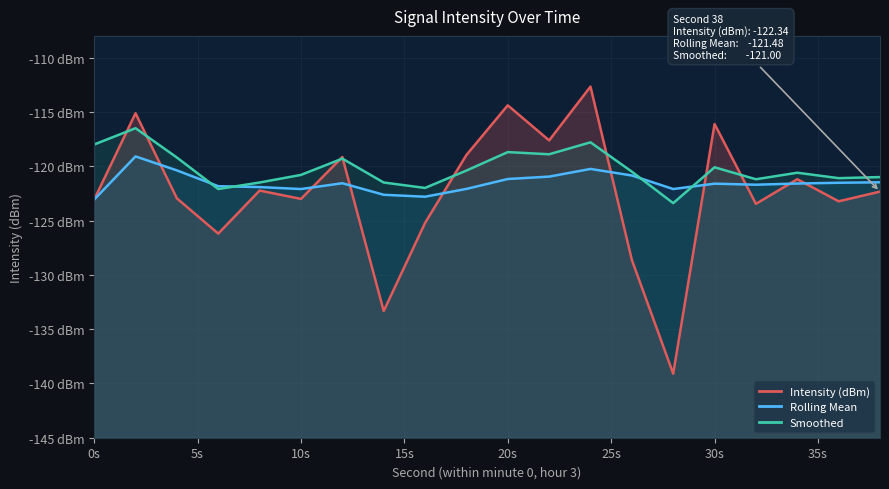

True or false: Rolling Mean has a value of -121.6 at 30s.

True